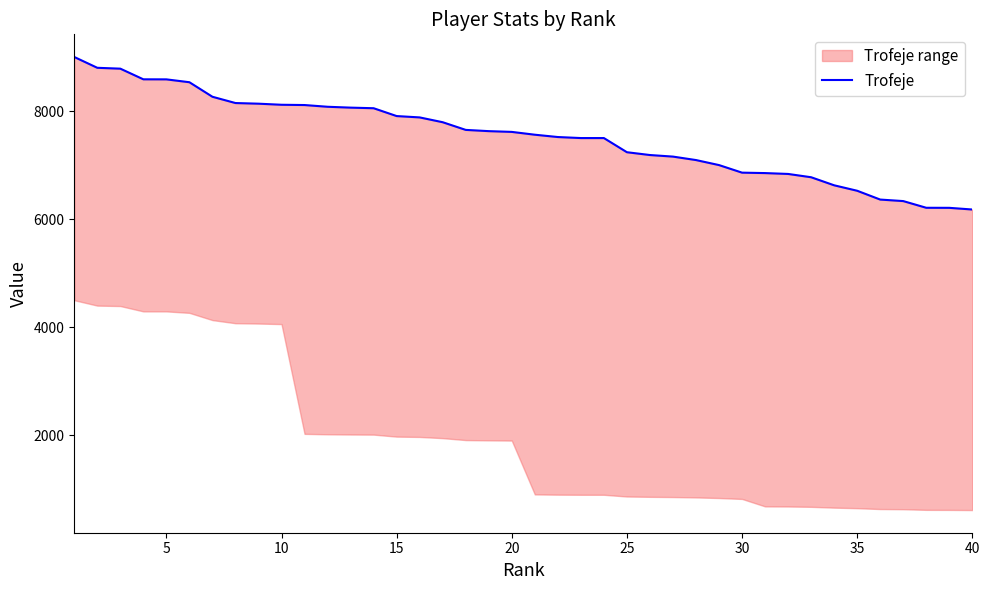

The value at 40 is 3823. True or false?

False